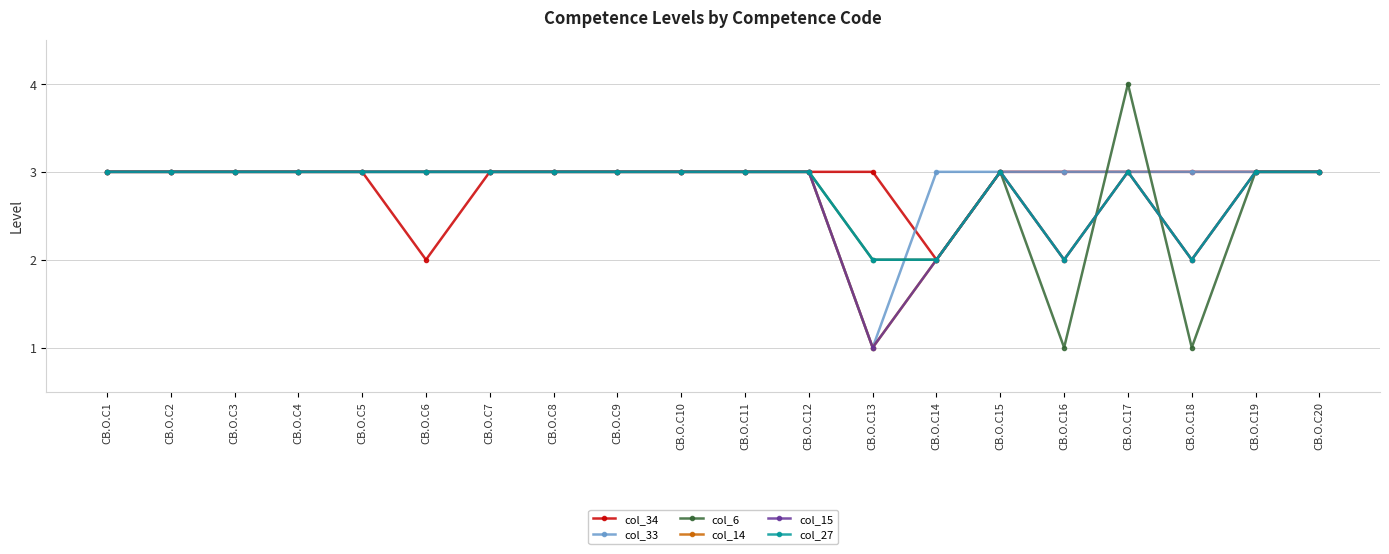

True or false: col_15 and col_33 cross at least once.

False